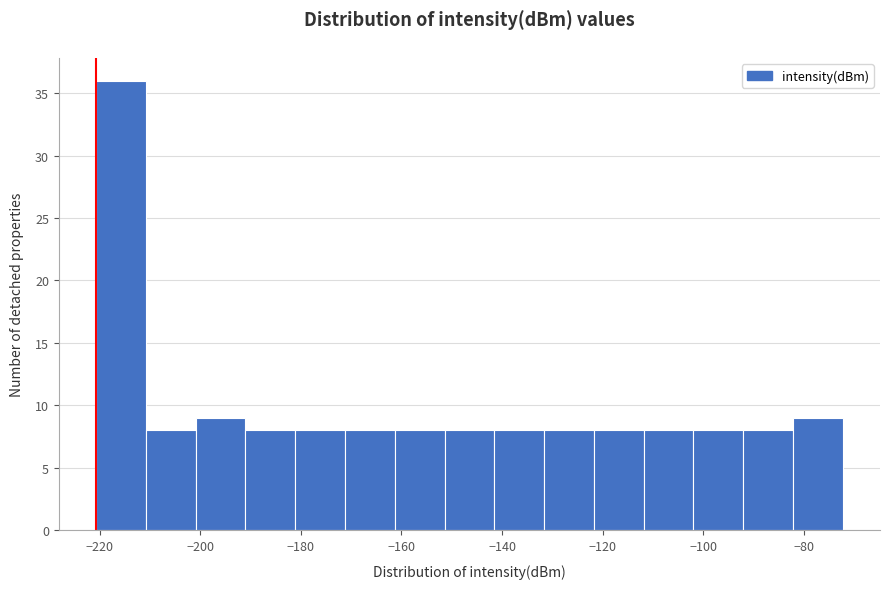

Reading left to right, list every bar in this chart as the range it spans on the x-axis followed by its height. Neither the bar edges nor the heights are printed on the chart, so give them approximately, as read against the axes.

-220 to -210: 36
-210 to -200: 8
-200 to -192: 9
-192 to -182: 8
-182 to -172: 8
-172 to -162: 8
-162 to -152: 8
-152 to -142: 8
-142 to -132: 8
-132 to -122: 8
-122 to -112: 8
-112 to -102: 8
-102 to -92: 8
-92 to -82: 8
-82 to -72: 9